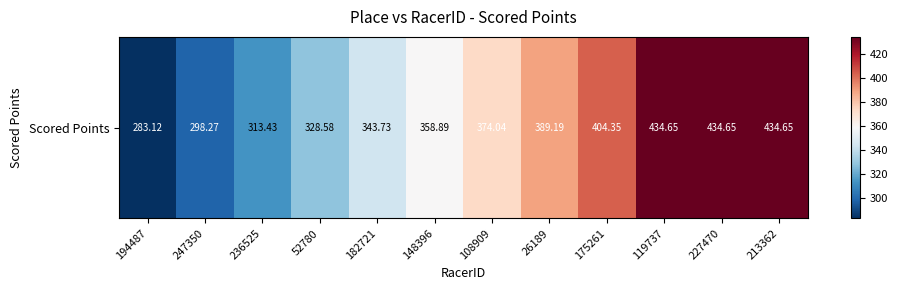

What is the sum of the values at 148396 and 194487?

642.0